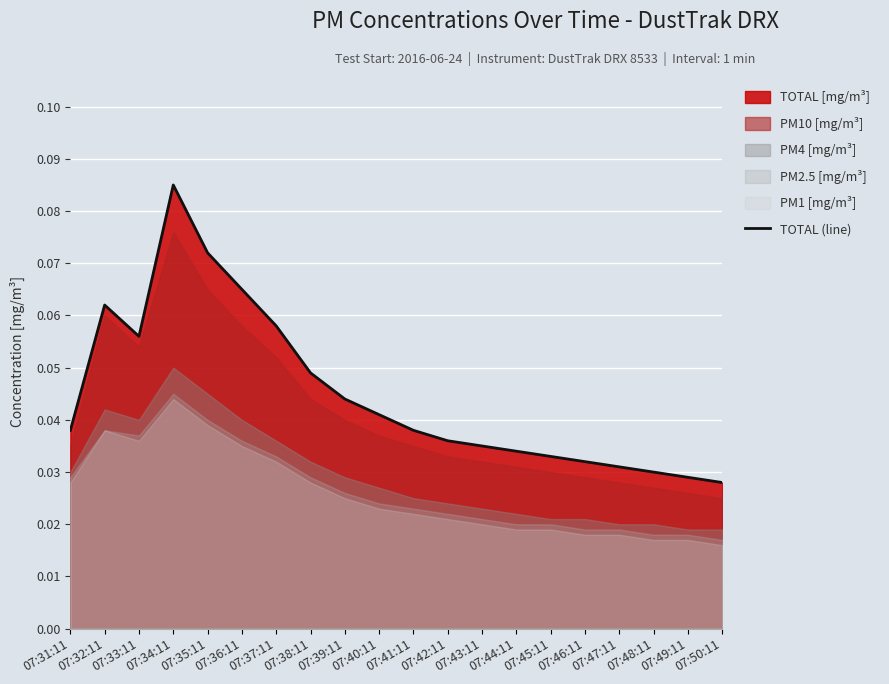

At which label is the value closest to 0?

07:50:11